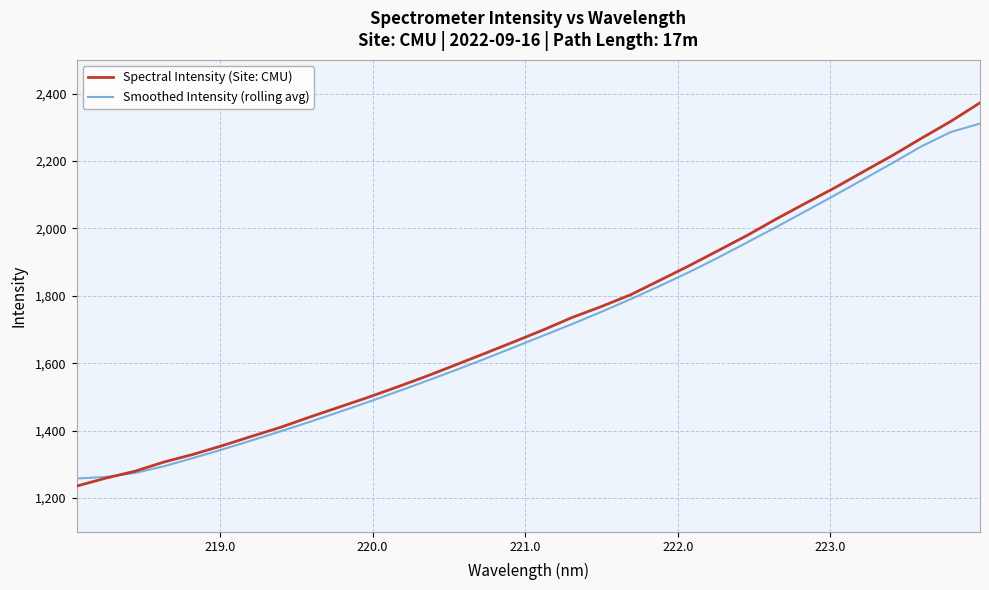

Reading left to right, list all the values displayed in this chart.

Spectral Intensity (Site: CMU): 1235.3	1259.0	1279.5	1306.9	1329.6	1355.5	1383.0	1410.0	1440.4	1469.6	1498.9	1529.7	1561.4	1595.1	1629.1	1663.6	1698.7	1735.9	1768.2	1803.0	1845.7	1888.8	1933.8	1979.1	2027.8	2074.3	2120.0	2168.7	2216.8	2268.0	2317.8	2372.7
Smoothed Intensity (rolling avg): 1257.9	1262.5	1274.3	1294.3	1318.9	1344.1	1370.9	1398.0	1426.2	1455.3	1485.0	1515.8	1547.3	1579.6	1612.9	1647.3	1681.8	1716.4	1752.5	1790.0	1829.2	1869.8	1913.0	1958.3	2004.0	2050.6	2097.8	2145.9	2194.3	2244.0	2286.1	2311.0